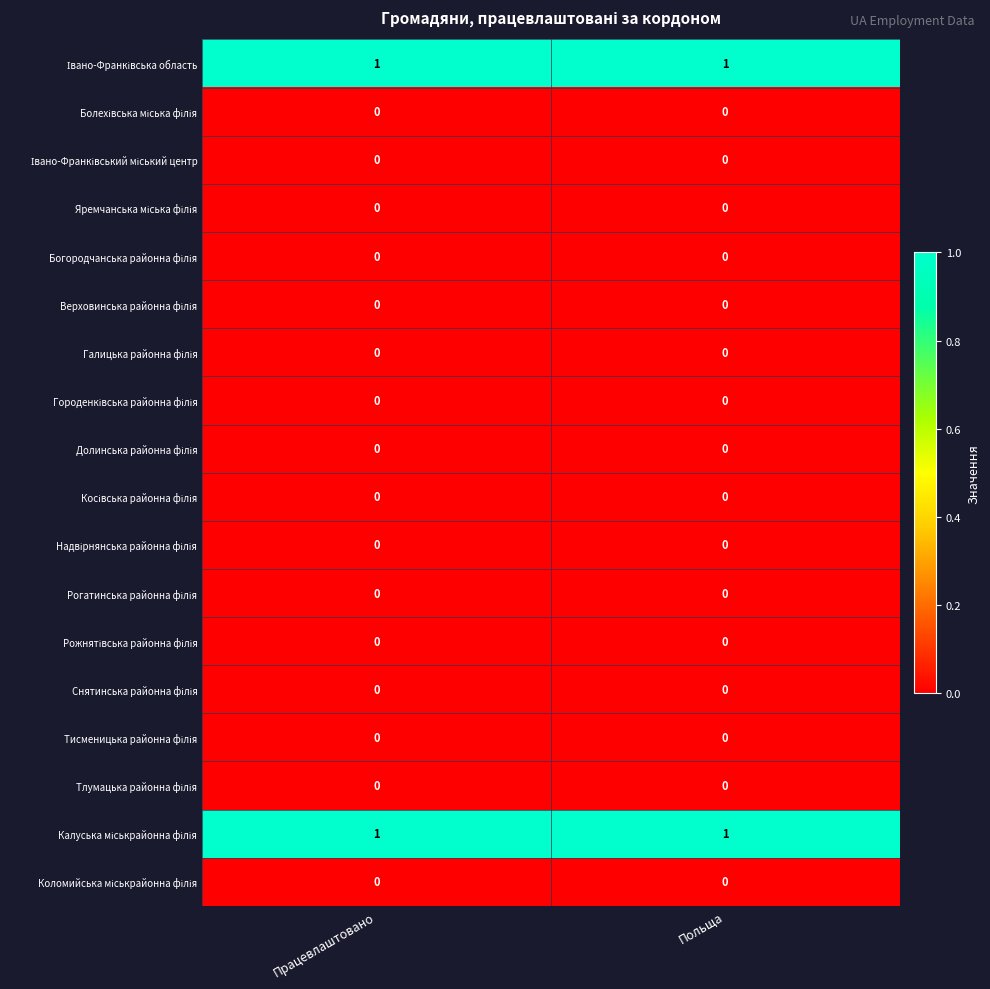

How many distinct data groups are displayed?

18